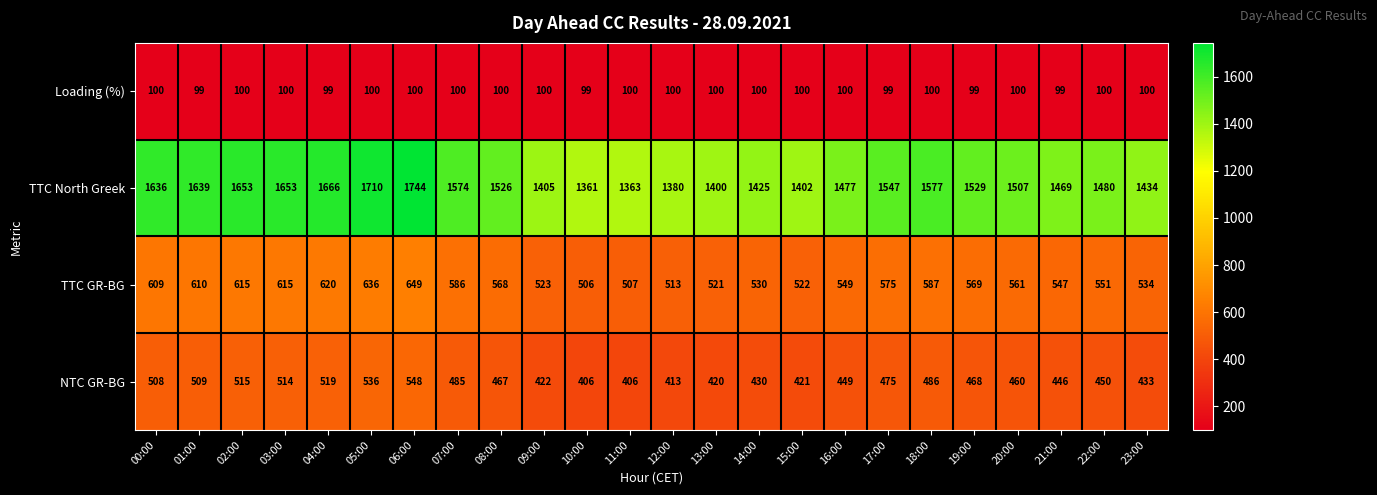

At how many categories does at least one series exceed 145?

24